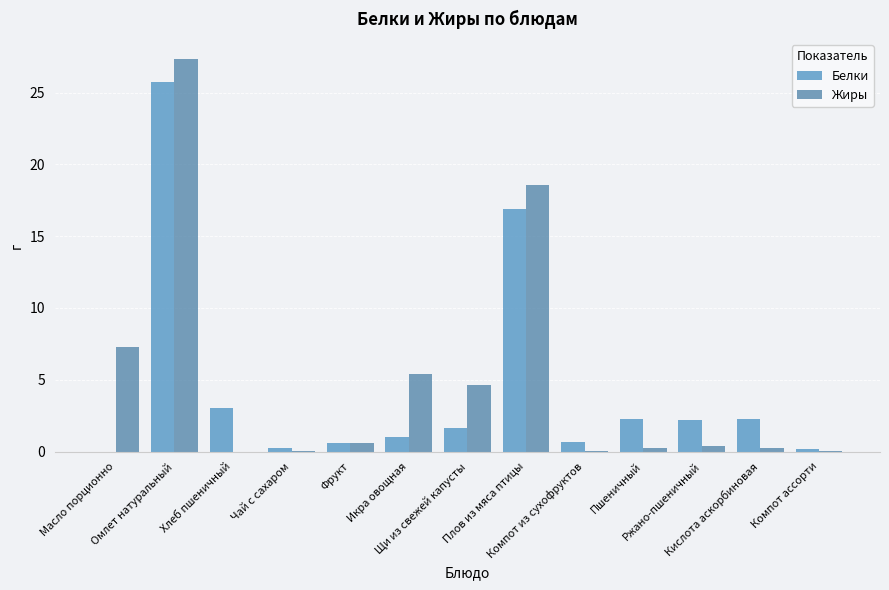

What is the sum of all Жиры values?

64.9